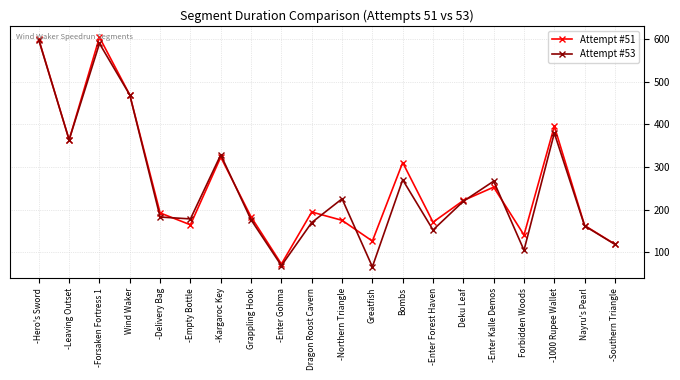

What is the spread (max minus min) of values at -Enter Forest Haven?

18.3